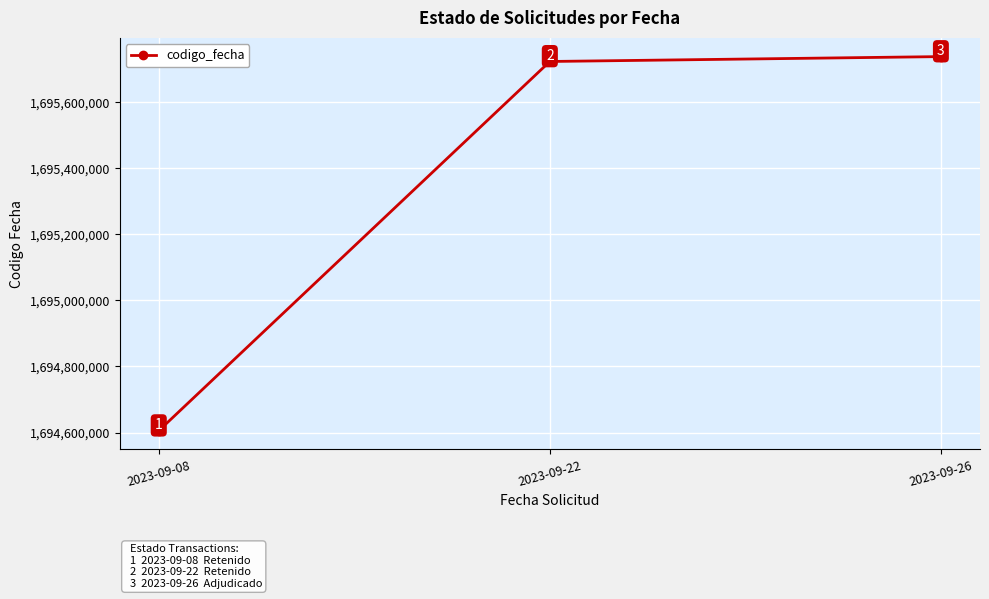

Between 2023-09-08 and 2023-09-26, which is larger?

2023-09-26